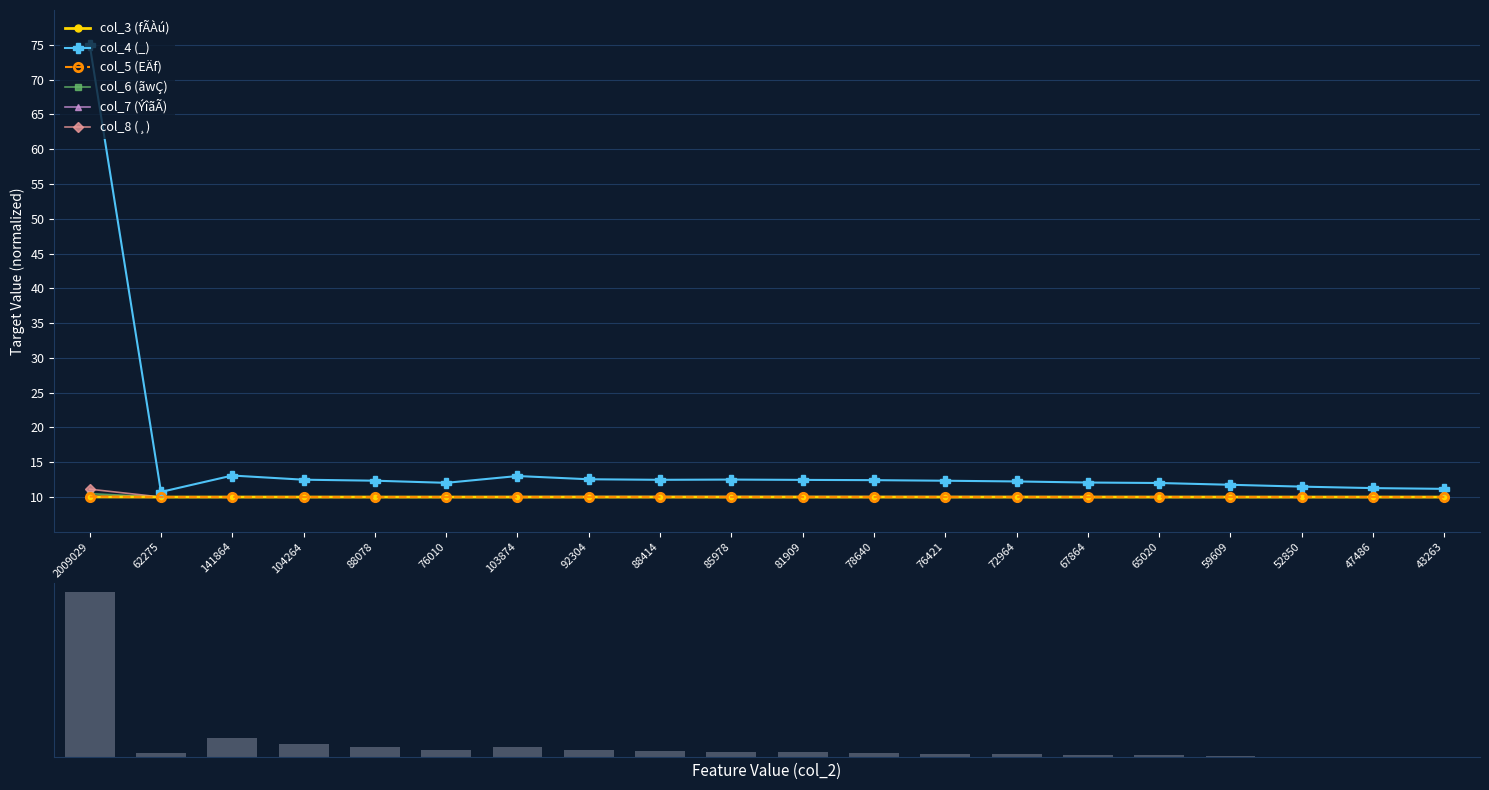

What is the label of the 6th bar from the right?

67864